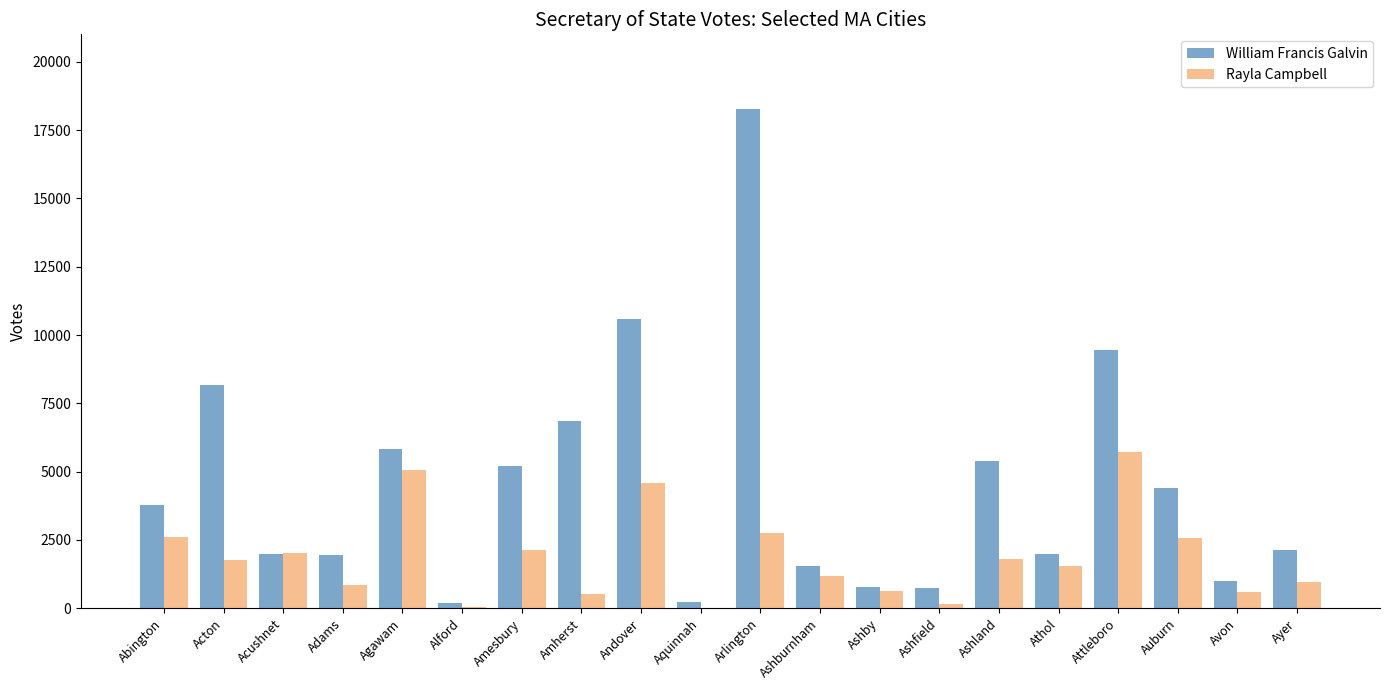

At which category does the chart reach its peak across all series?

Arlington